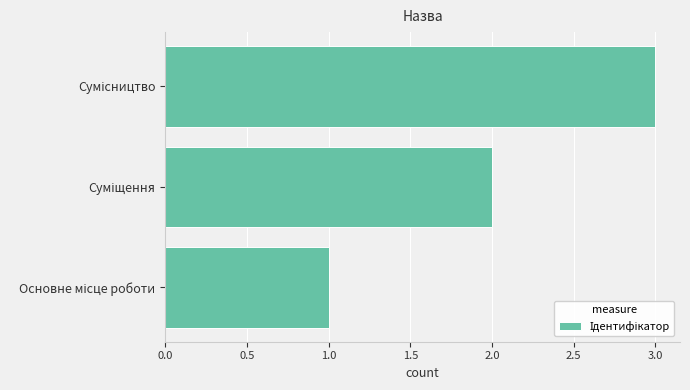

How many data points does each series have?

3